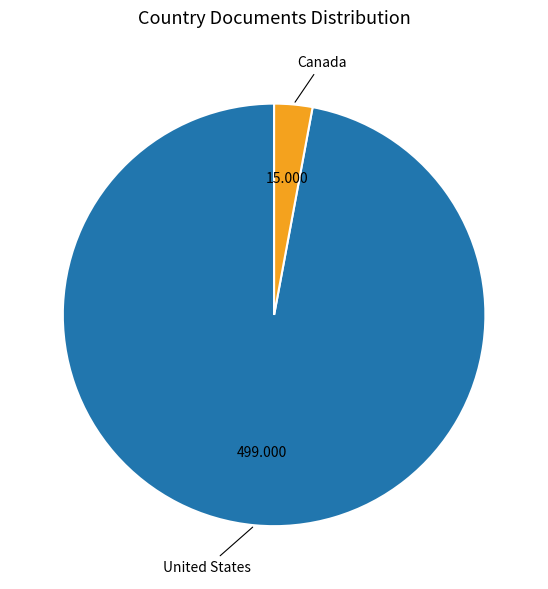

Is there a majority slice in this chart?

Yes